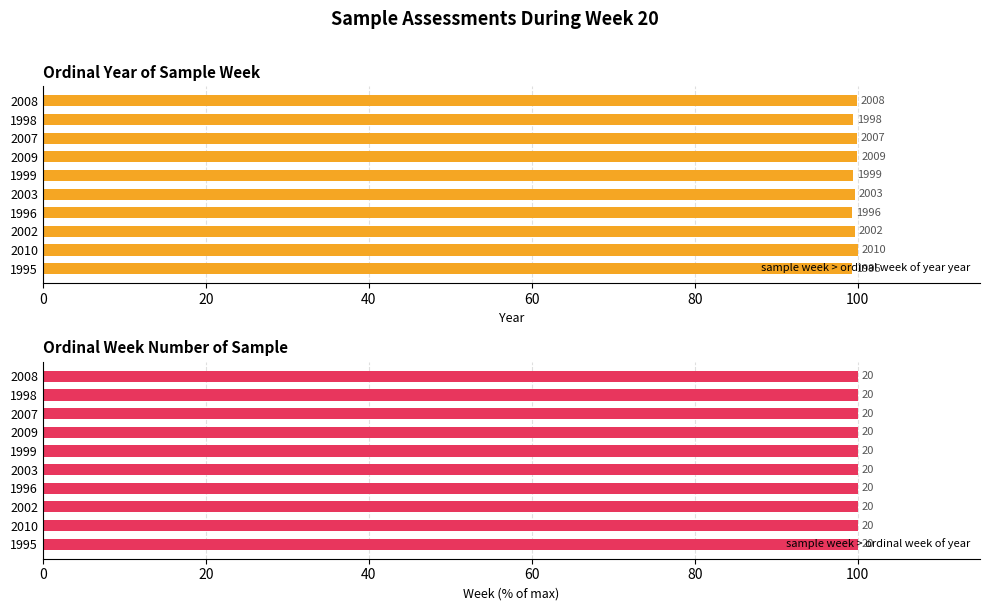

Rank the series by their average value, from highest to lowest.

sample week > ordinal week of year year, sample week > ordinal week of year